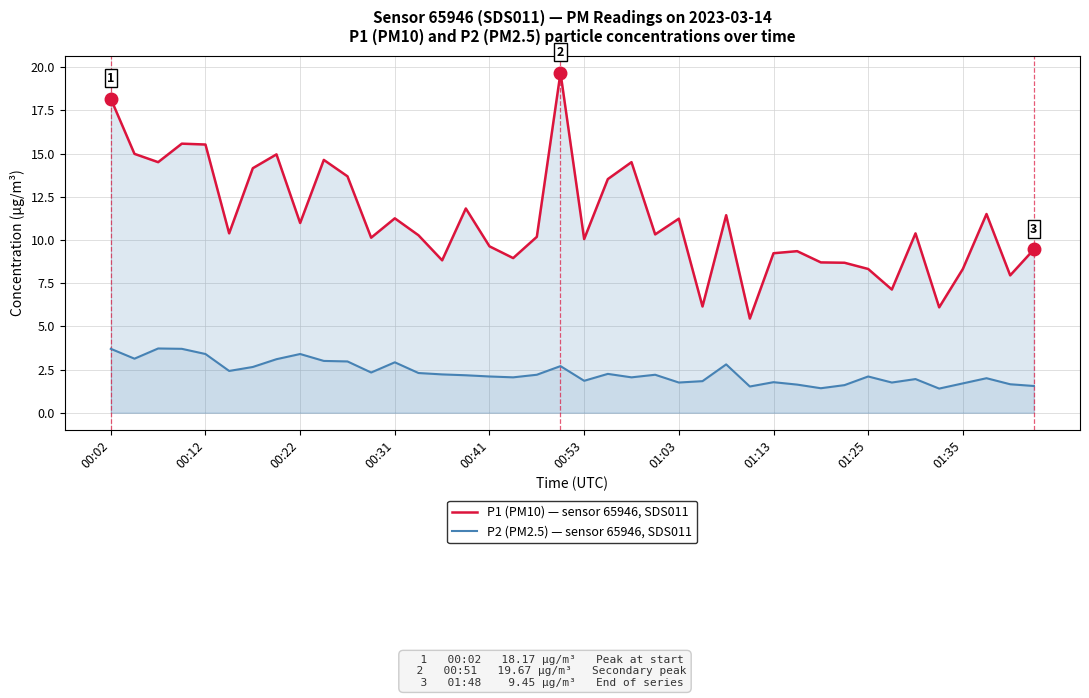

Reading left to right, list all the values displayed in this chart.

P1 (PM10) — sensor 65946, SDS011: 18.2	15.0	14.5	15.6	15.5	10.4	14.2	14.9	11.0	14.6	13.7	10.1	11.2	10.3	8.8	11.8	9.6	8.9	10.2	19.7	10.1	13.5	14.5	10.3	11.2	6.2	11.4	5.5	9.2	9.3	8.7	8.7	8.3	7.1	10.4	6.1	8.3	11.5	8.0	9.4
P2 (PM2.5) — sensor 65946, SDS011: 3.7	3.1	3.7	3.7	3.4	2.4	2.6	3.1	3.4	3.0	3.0	2.3	2.9	2.3	2.2	2.2	2.1	2.0	2.2	2.7	1.9	2.2	2.0	2.2	1.8	1.8	2.8	1.5	1.8	1.6	1.4	1.6	2.1	1.8	1.9	1.4	1.7	2.0	1.6	1.6